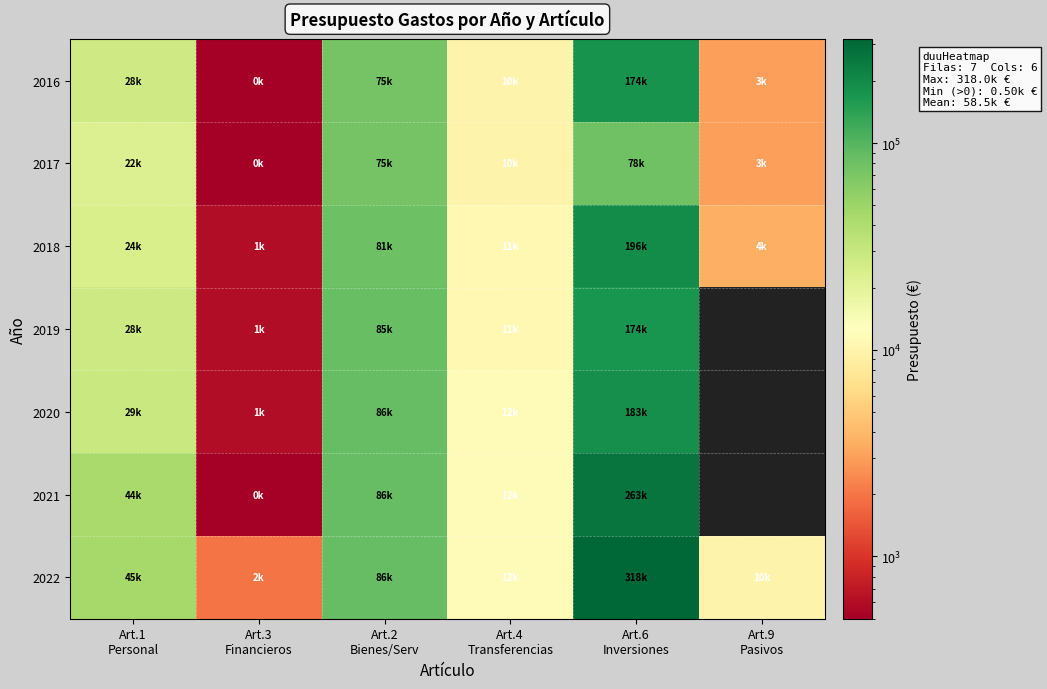

At which category does the chart reach its peak across all series?

Art.6
Inversiones